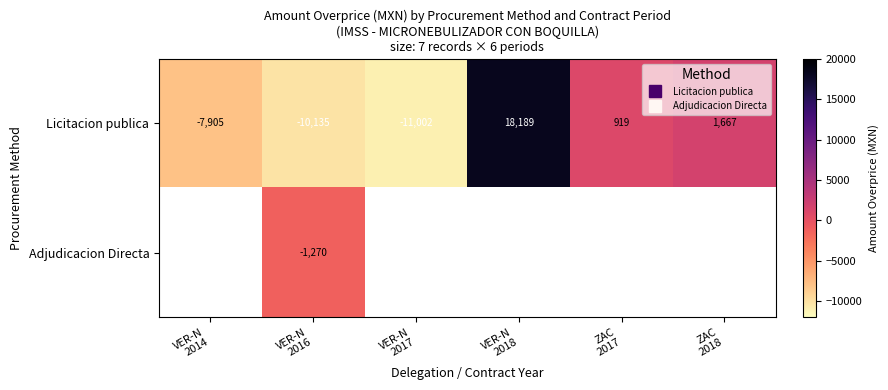

Which series has the widest spread of values?

Licitacion publica